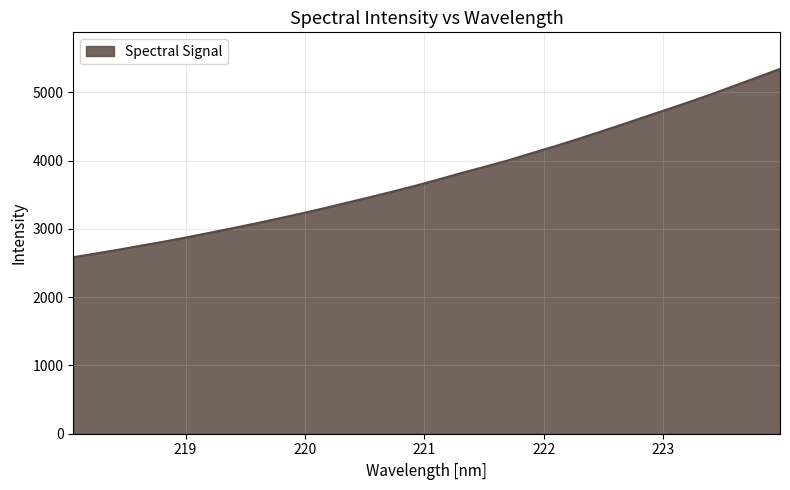

What is the minimum value shown in the chart?

2584.3